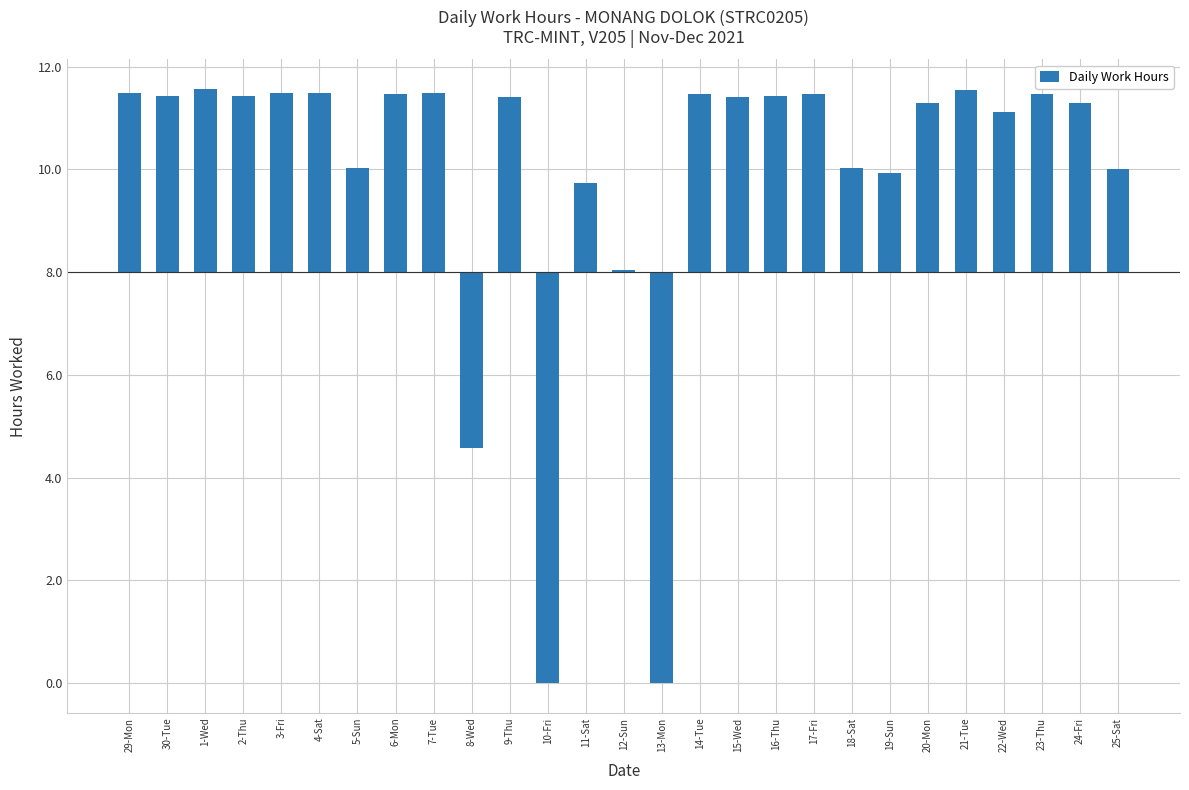

What is the difference between the values at 12-Sun and 17-Fri?

3.4